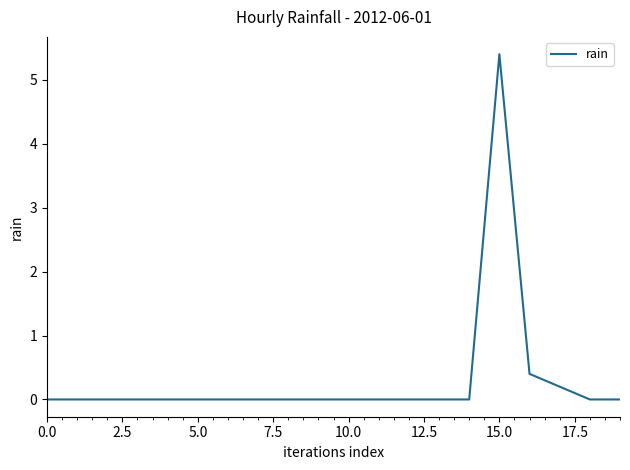

What is the difference between the maximum and minimum values?

5.4